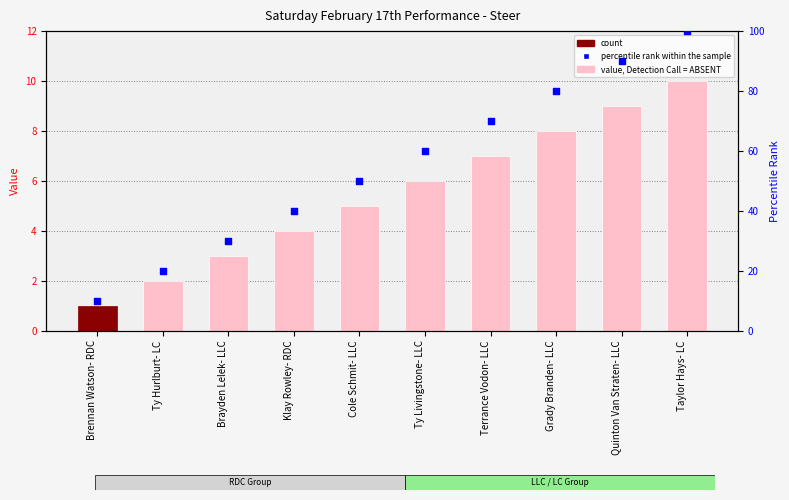

What are all the series names shown in the legend?

count, percentile rank within the sample